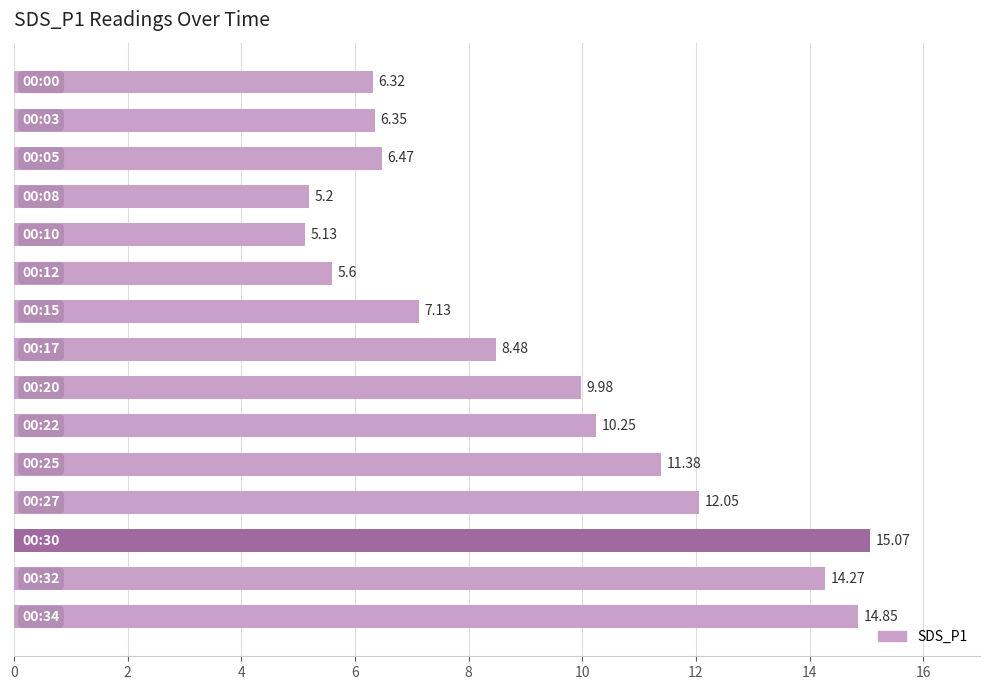

What is the sum of all values?

138.5